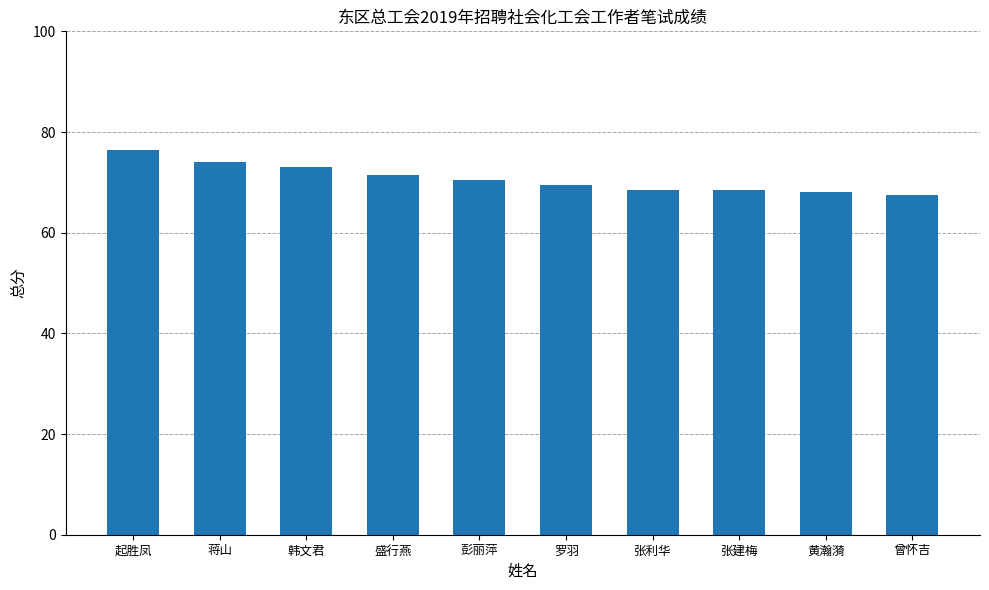

Is it true that the value at 盛行燕 is 101.8?

False